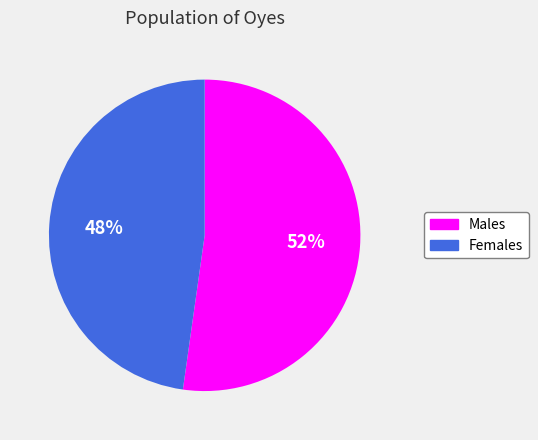

To the nearest percent, what is the average slice percentage?

50%